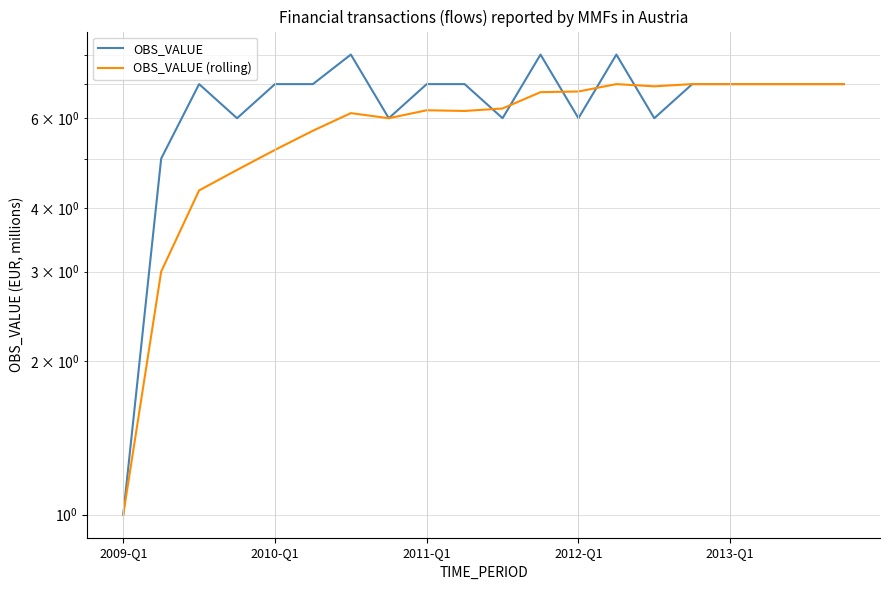

Does the chart display data point markers on the line(s)?

No